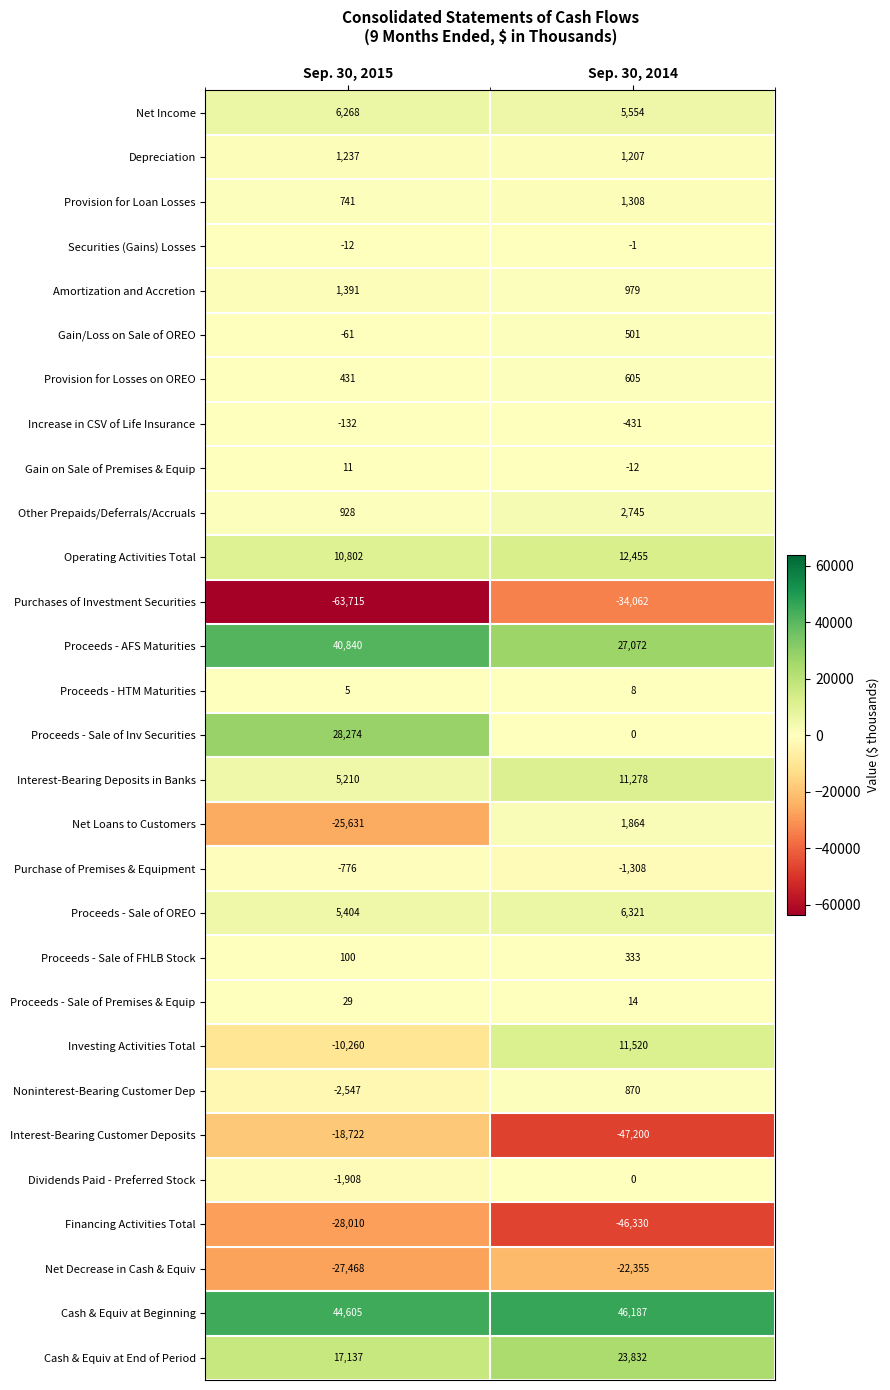

What value does the Net Decrease in Cash & Equiv series have at Sep. 30, 2015, to the nearest 10?

-27470